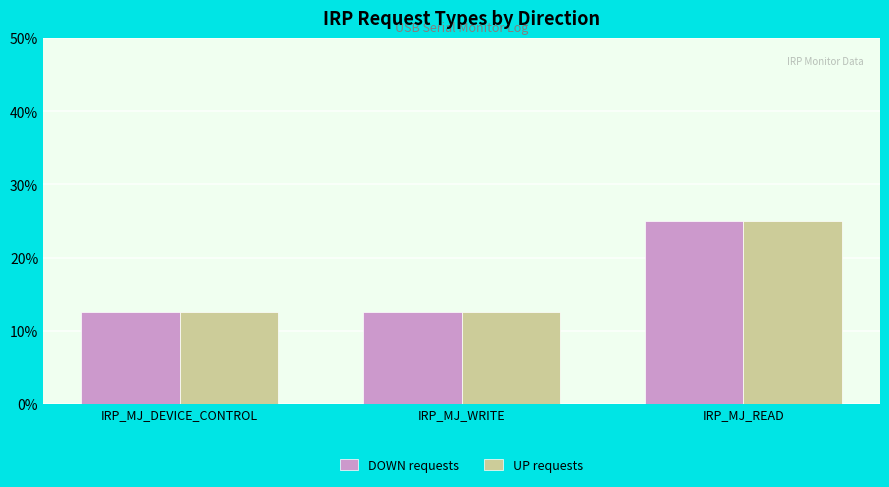

What is the approximate value of UP requests at IRP_MJ_DEVICE_CONTROL?

12.5